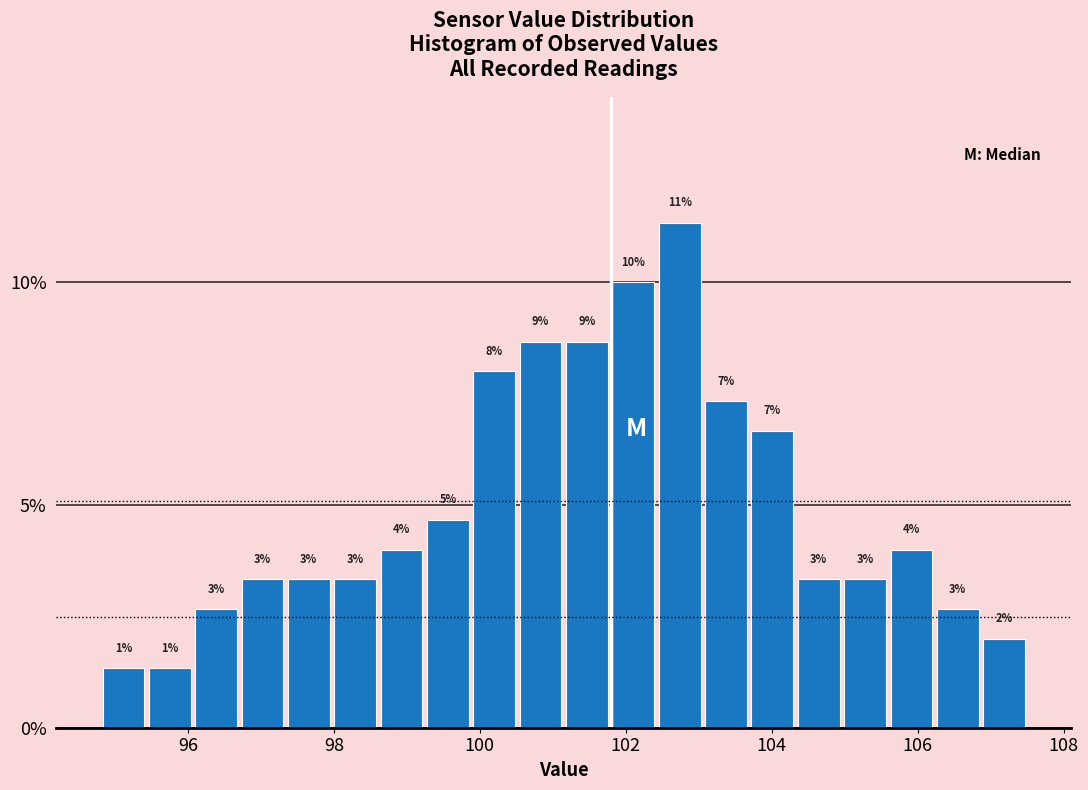

Around what value on the x-axis is the tallest bar? Give the approximate position of its centre, as read against the axis.

102.8